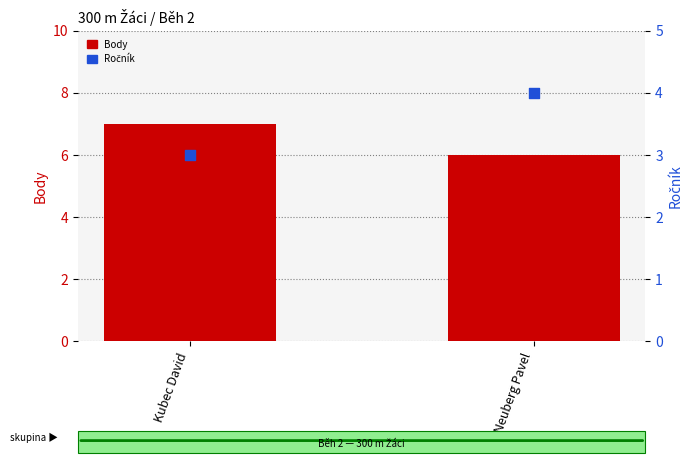

At which category is the sum across all series the highest?

Kubec David